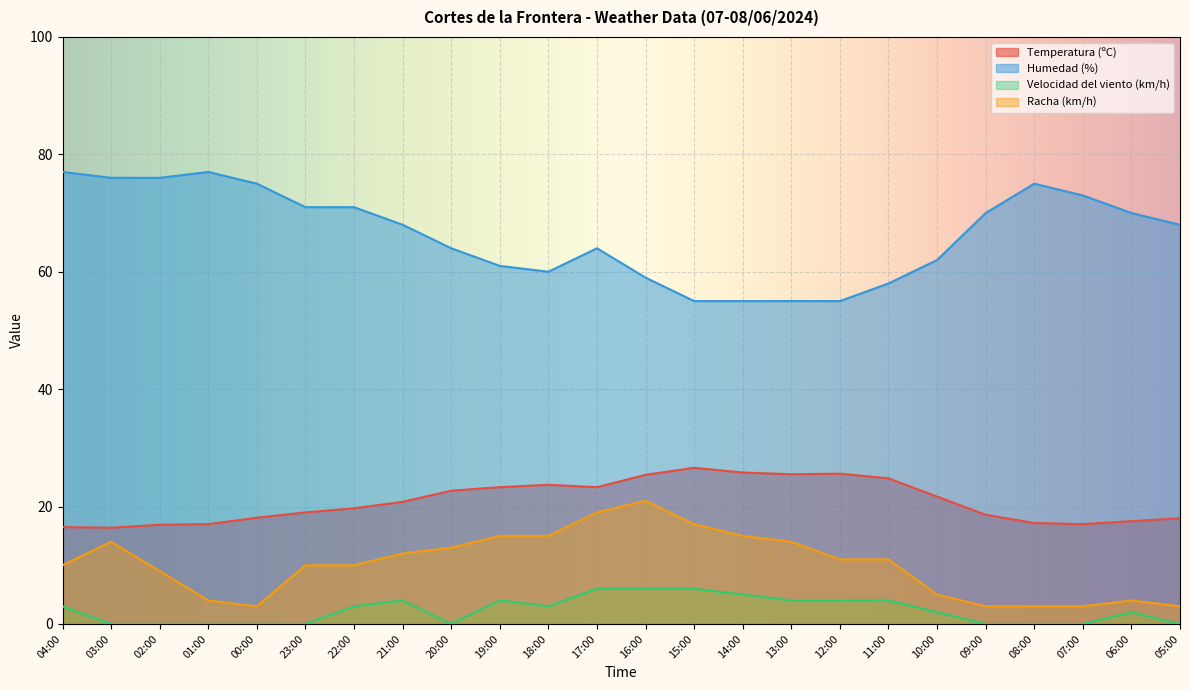

Does the chart display data point markers on the line(s)?

No